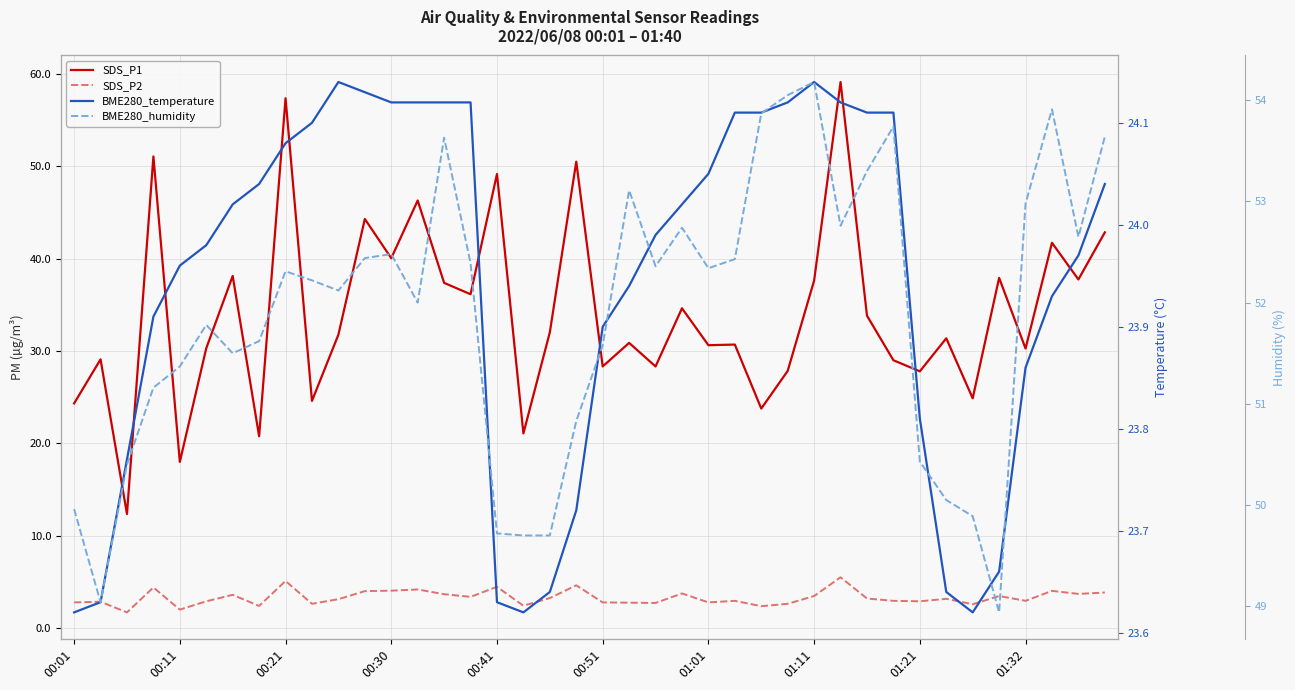

What is the value of the SDS_P2 point at the 10th from the left?

2.6